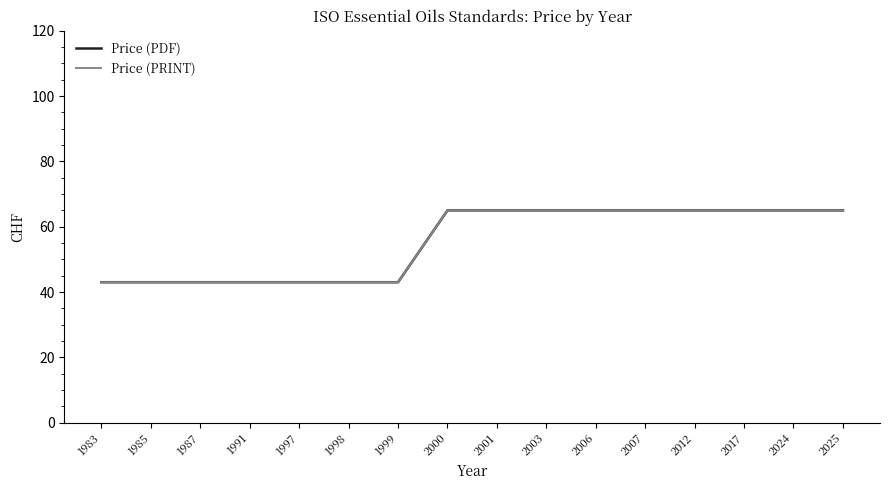

What is the value of the Price (PRINT) point at the 8th from the left?

65